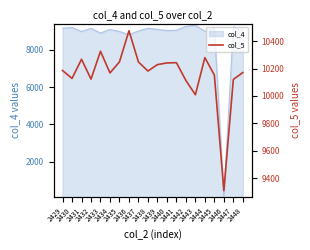

List the labels in order of value, largest first.

2436, 2433, 2444, 2431, 2435, 2437, 2441, 2440, 2439, 2429, 2438, 2448, 2434, 2445, 2430, 2432, 2447, 2442, 2443, 2446